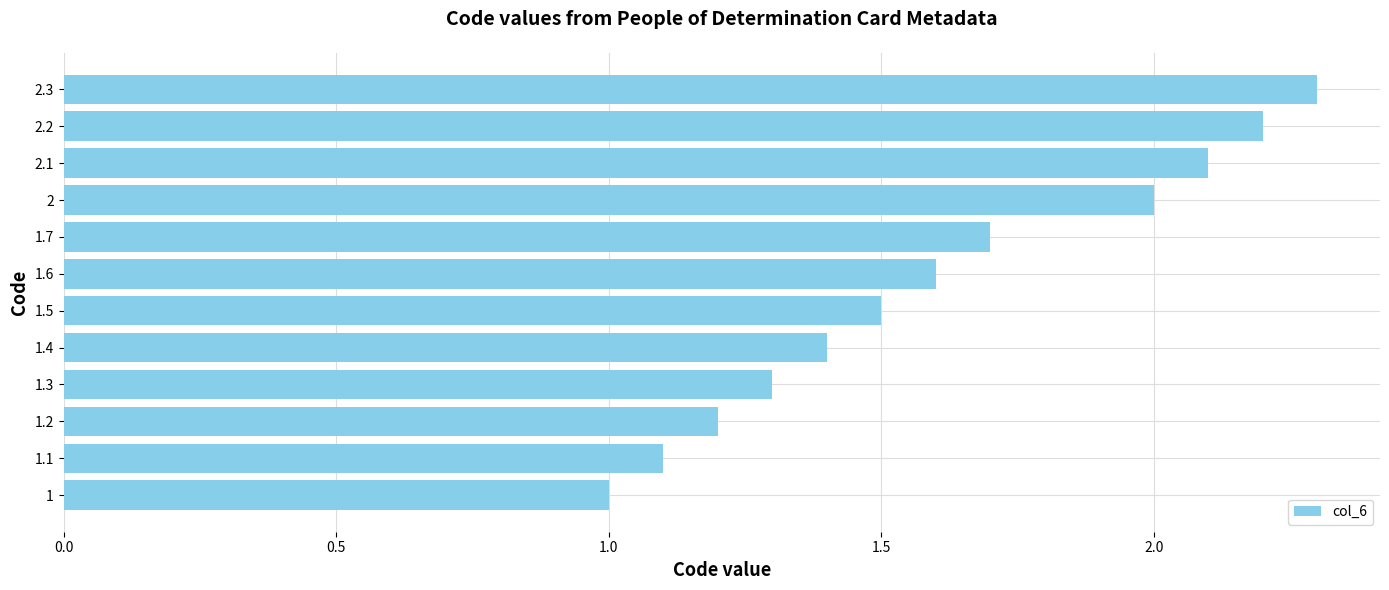

What is the change in value from 1.5 to 1.7?

+0.2